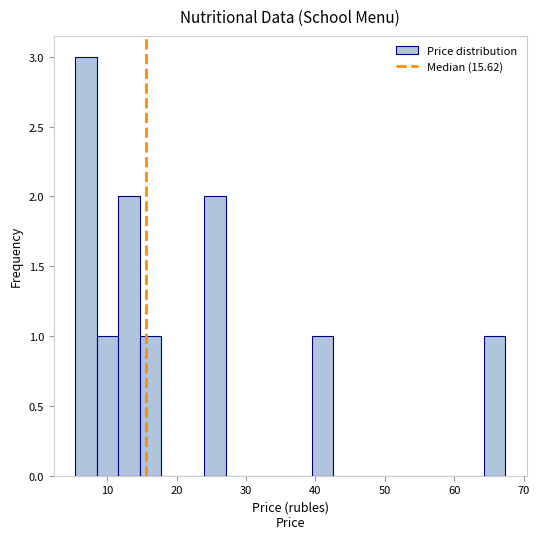

Around what value on the x-axis is the tallest bar? Give the approximate position of its centre, as read against the axis.

7